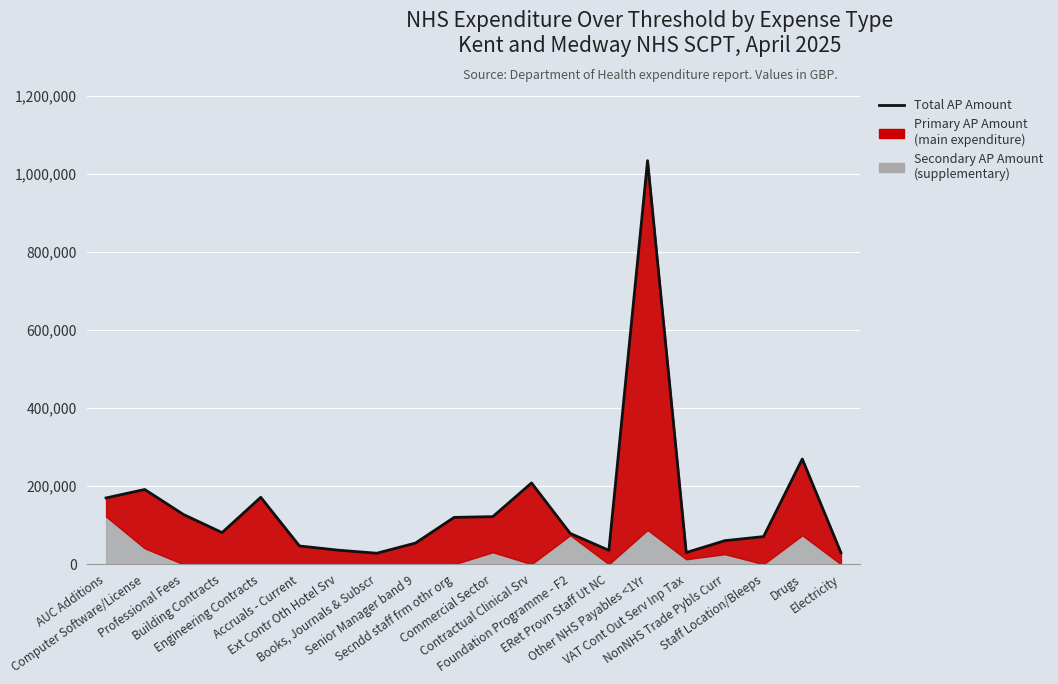

What is the smallest value displayed?

28153.4